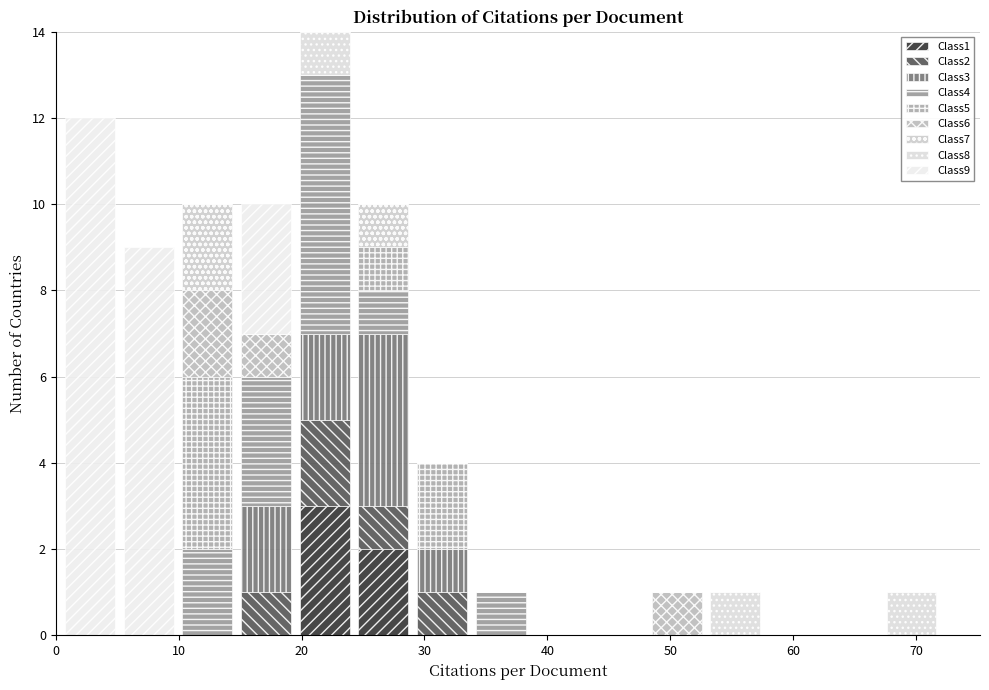

What is the total height of the stacked bar covering 15 to 19 on the x-axis? Neither the bar edges nor the heights are printed on the chart, so give them approximately, as read against the axes.

10